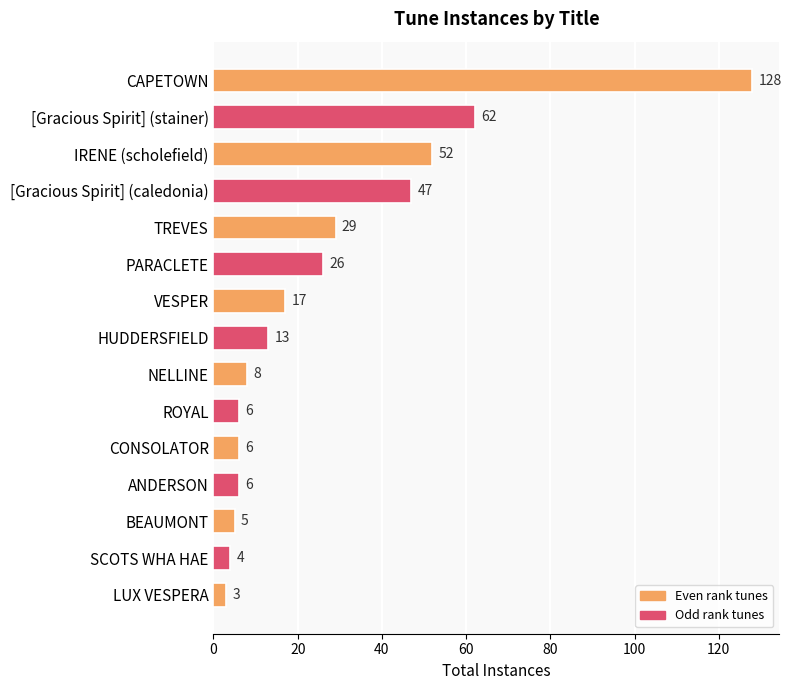

Between [Gracious Spirit] (stainer) and VESPER, which is larger?

[Gracious Spirit] (stainer)